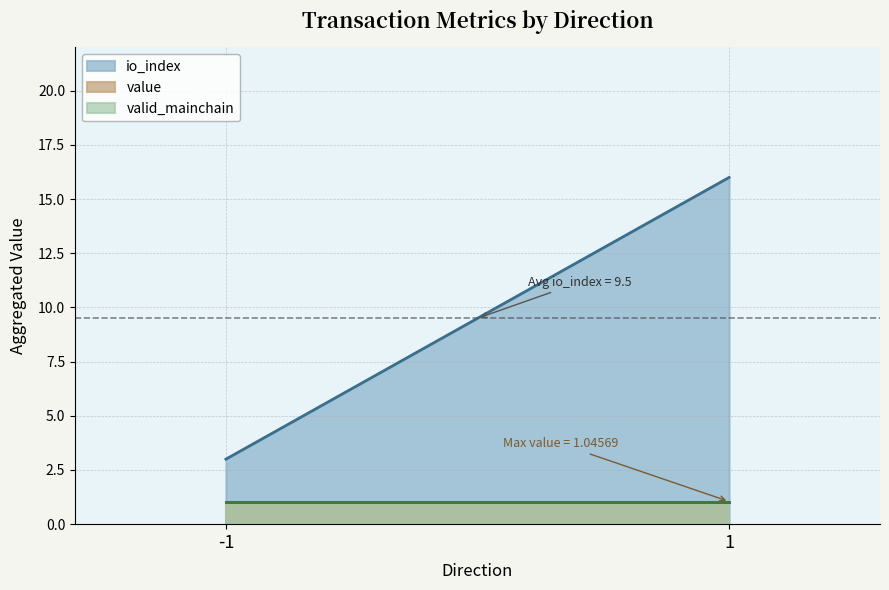

List the labels in order of io_index value, largest first.

1, -1